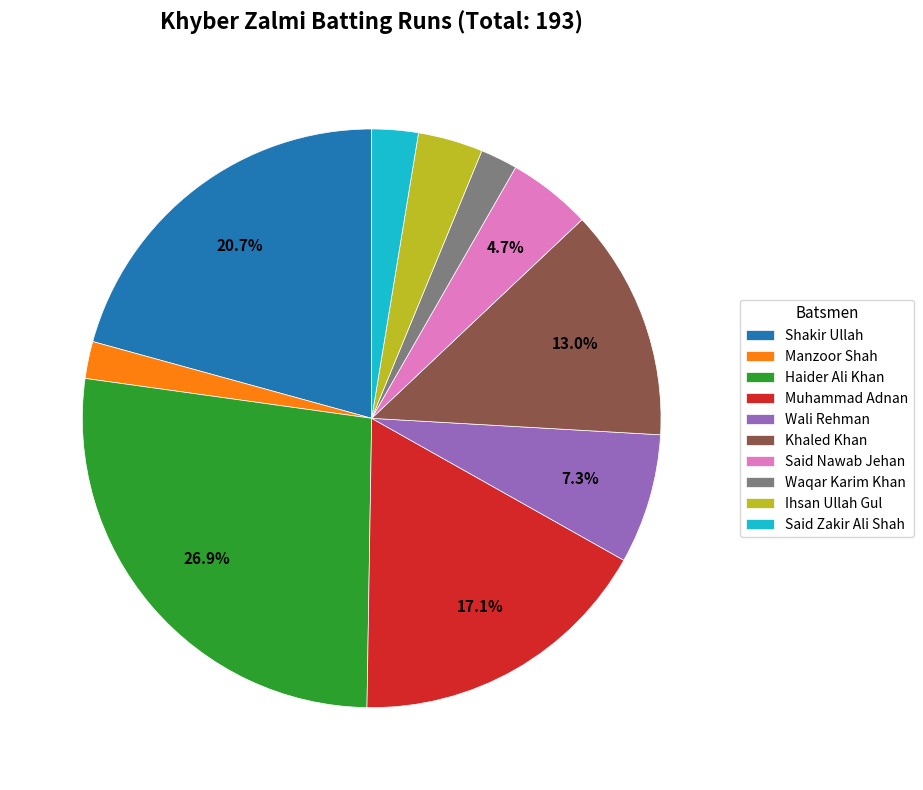

True or false: Muhammad Adnan accounts for 24% of the total.

False